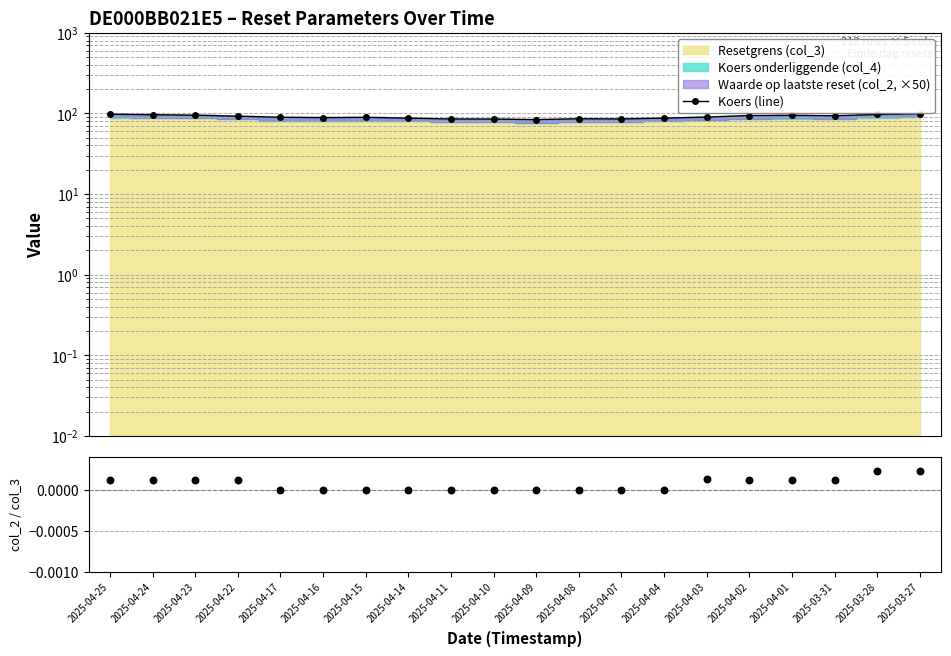

Which series reaches the maximum Y coordinate?

Koers (line)